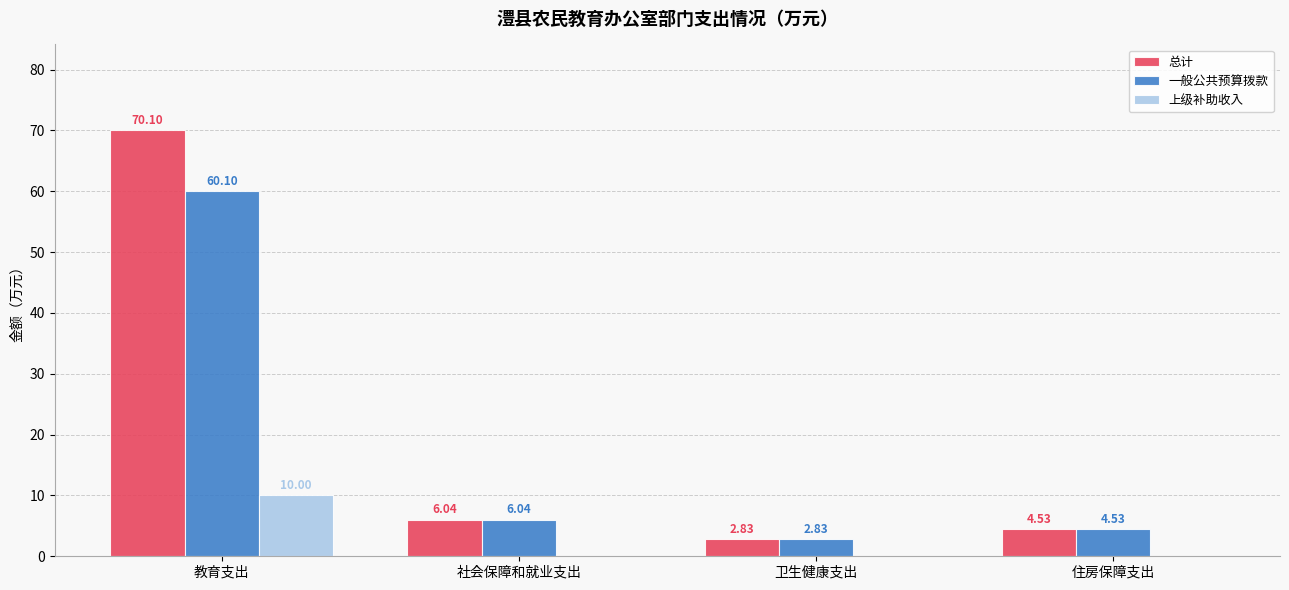

What is the total value across all series at 教育支出?

140.2